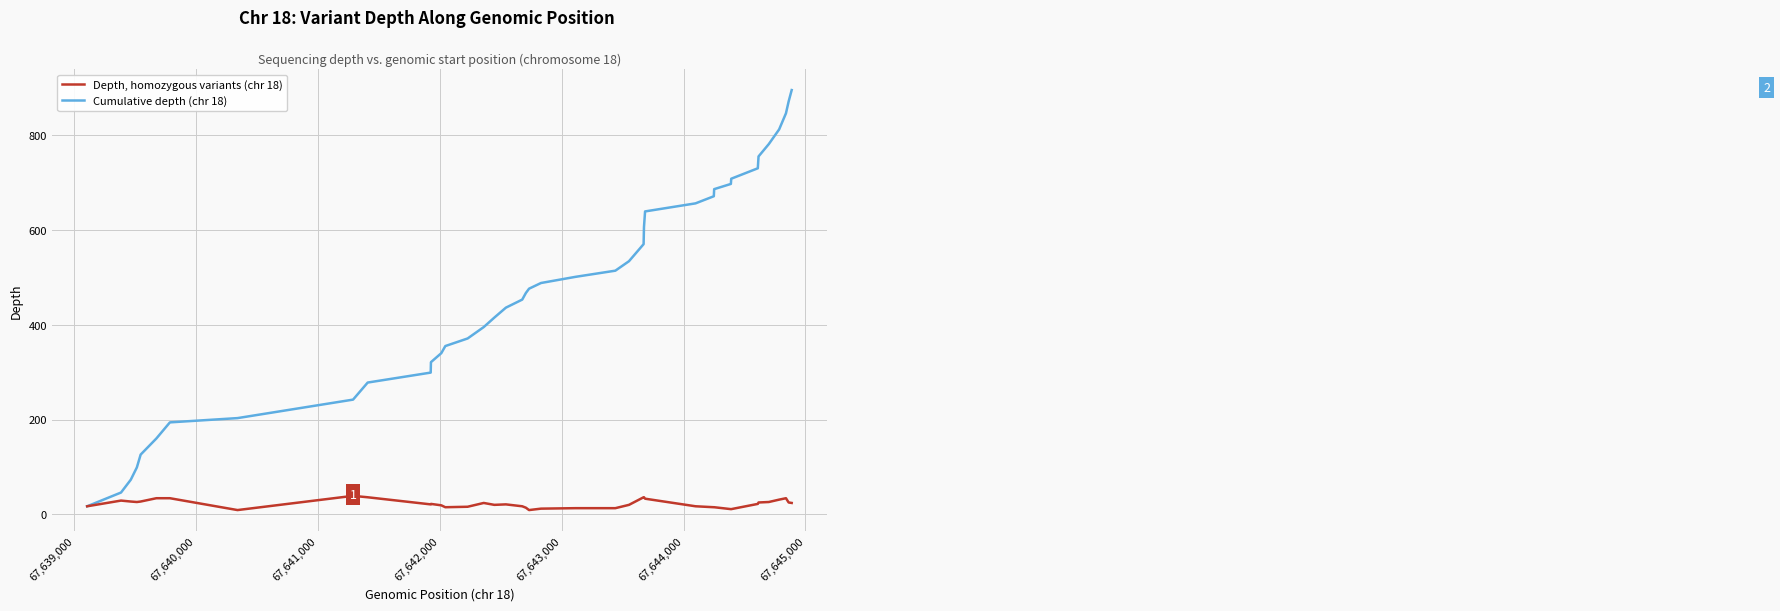

What is the lowest value of the Depth, homozygous variants (chr 18) series?

9